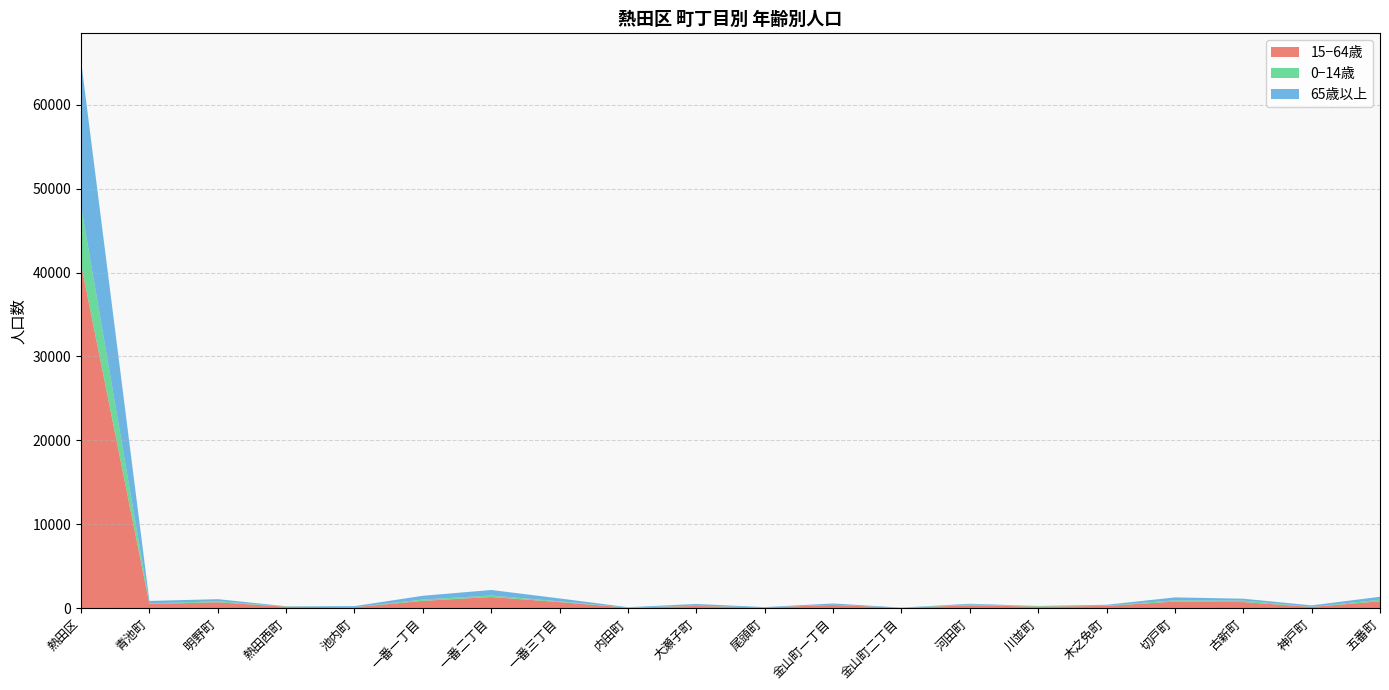

Reading right to left, list all the values displayed in this chart.

15−64歳: 五番町=803	神戸町=137	古新町=714	切戸町=775	木之免町=251	川並町=172	河田町=330	金山町二丁目=24	金山町一丁目=373	尾頭町=70	大瀬子町=251	内田町=51	一番三丁目=710	一番二丁目=1317	一番一丁目=861	池内町=99	熱田西町=158	明野町=692	青池町=481	熱田区=41023
0−14歳: 五番町=196	神戸町=14	古新町=176	切戸町=148	木之免町=37	川並町=61	河田町=91	金山町二丁目=2	金山町一丁目=27	尾頭町=3	大瀬子町=39	内田町=11	一番三丁目=91	一番二丁目=178	一番一丁目=151	池内町=2	熱田西町=33	明野町=116	青池町=70	熱田区=6949
65歳以上: 五番町=346	神戸町=168	古新町=225	切戸町=348	木之免町=103	川並町=22	河田町=91	金山町二丁目=29	金山町一丁目=148	尾頭町=39	大瀬子町=199	内田町=39	一番三丁目=348	一番二丁目=660	一番一丁目=453	池内町=127	熱田西町=24	明野町=252	青池町=297	熱田区=17287